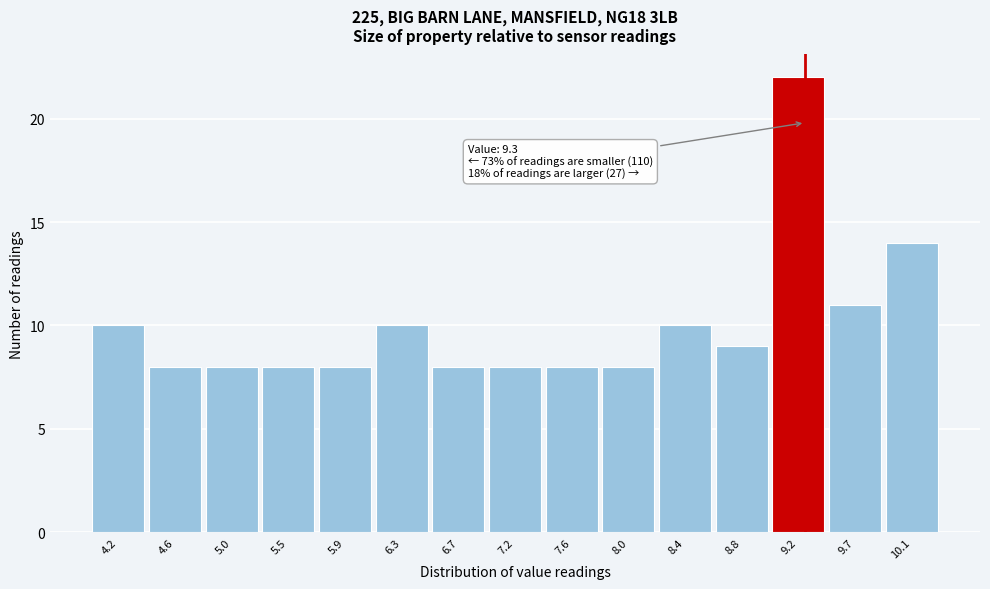

Over which range of the x-axis is the bar tallest?

9.04 to 9.46